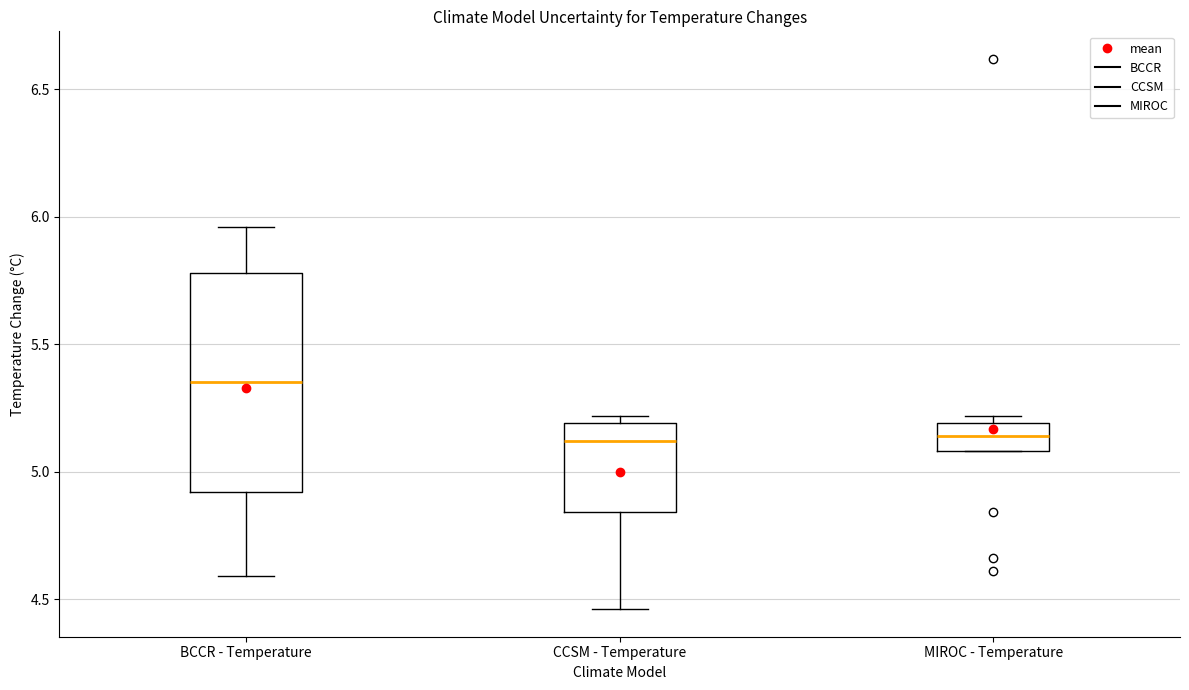

Reading left to right, transcribe this box plot: for each box, give where its median line is, the range the box spans, and where its two whiskers end, as read against the y-axis. The values are not printed on the chart, so give them approximately, as read against the axis.

BCCR - Temperature: median 5.35, box 4.90 to 5.80, whiskers 4.60 to 5.95
CCSM - Temperature: median 5.10, box 4.85 to 5.20, whiskers 4.45 to 5.20 (just above the box's upper edge)
MIROC - Temperature: median 5.15, box 5.10 to 5.20, whiskers 5.10 to 5.20 (just above the box's upper edge)